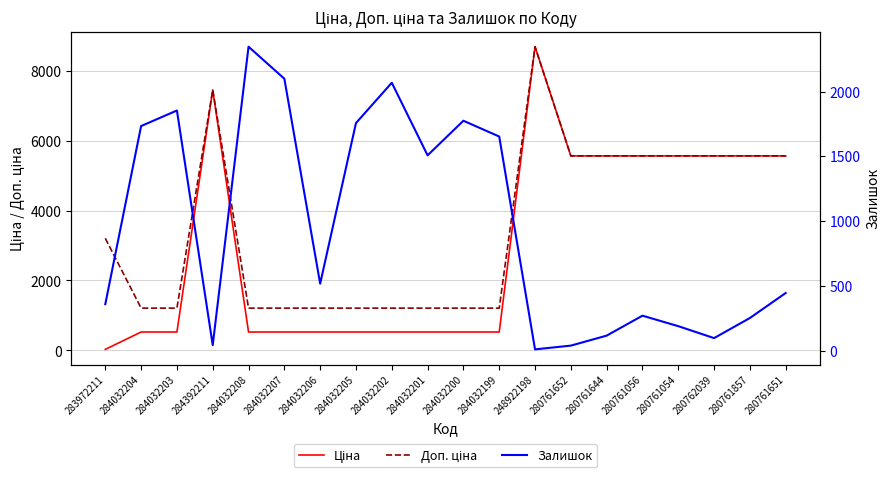

What is the difference between the highest and lowest values at 284032201?

979.8